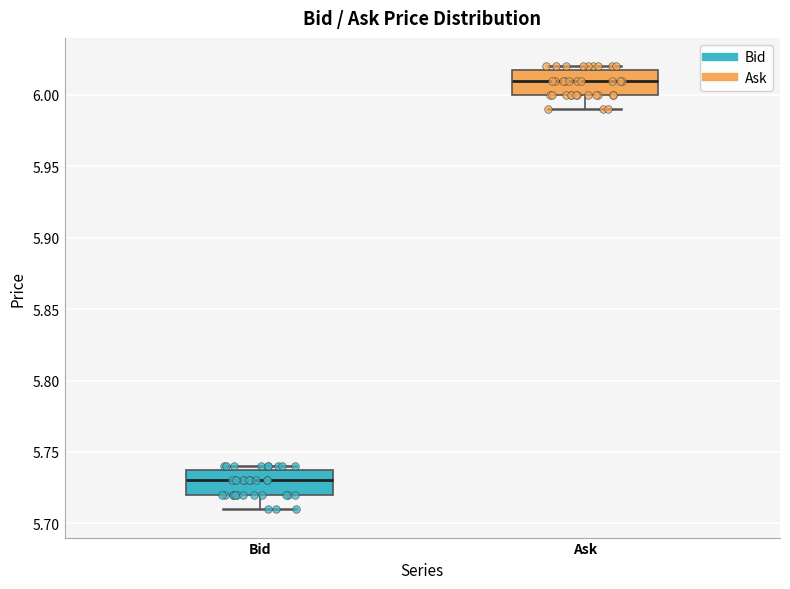

Reading left to right, read every box against the y-axis: the position of its median line, the range the box covers, and the ends of its whiskers. The values are not printed on the chart, so give them approximately, as read against the axis.

Bid: median 5.73, box 5.72 to 5.74, whiskers 5.71 to 5.74 (just above the box's upper edge)
Ask: median 6.01, box 6.00 to 6.02, whiskers 5.99 to 6.02 (just above the box's upper edge)